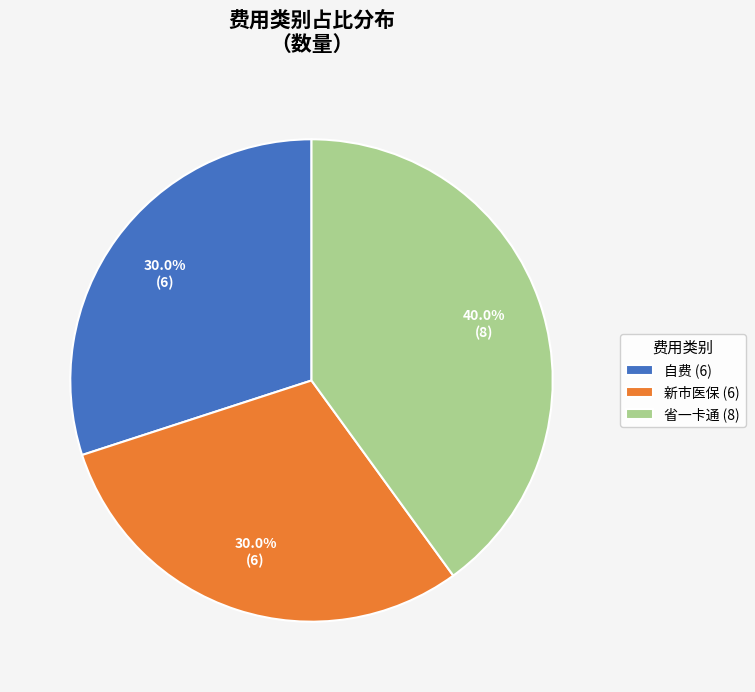

What is the ratio of the value at 新市医保 (6) to the value at 自费 (6)?

1.0